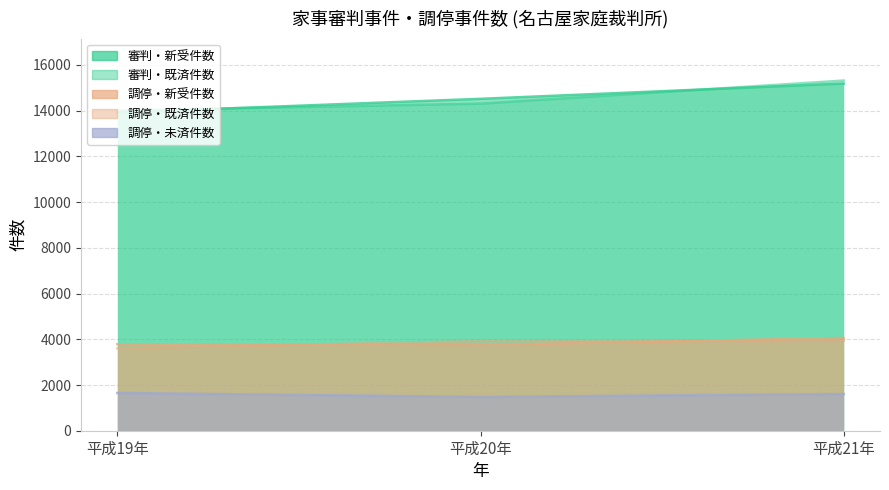

What is the sum of the 調停・新受件数 values at 平成19年 and 平成20年?

7534